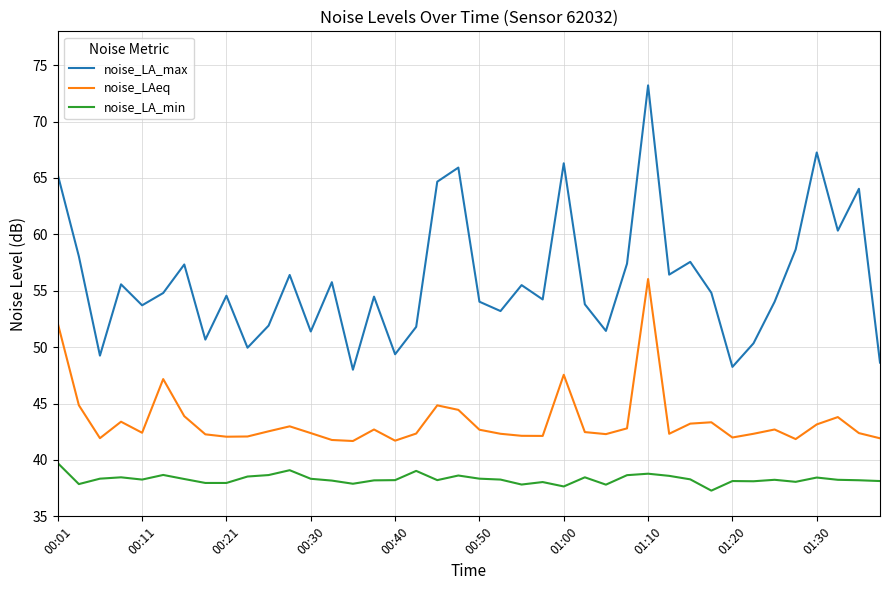

What is the maximum value shown in the chart?

73.2